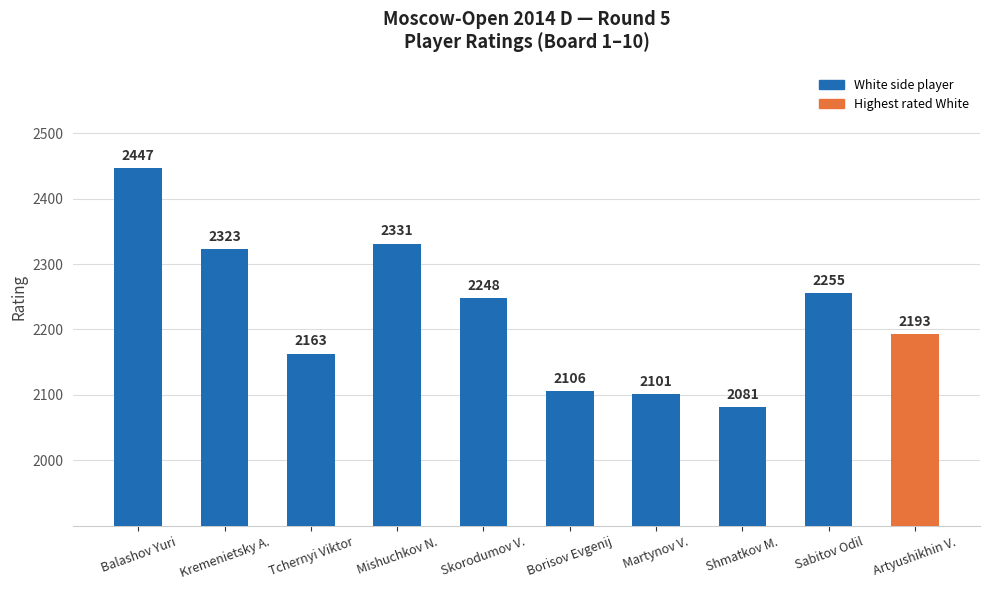

What is the difference between the maximum and second lowest values?

346